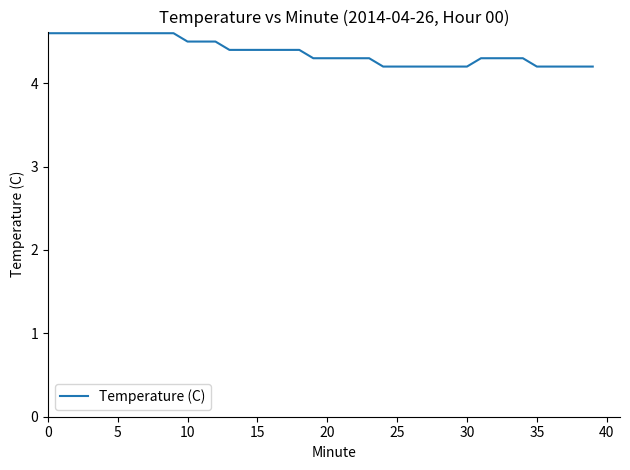

What is the minimum value shown in the chart?

4.2